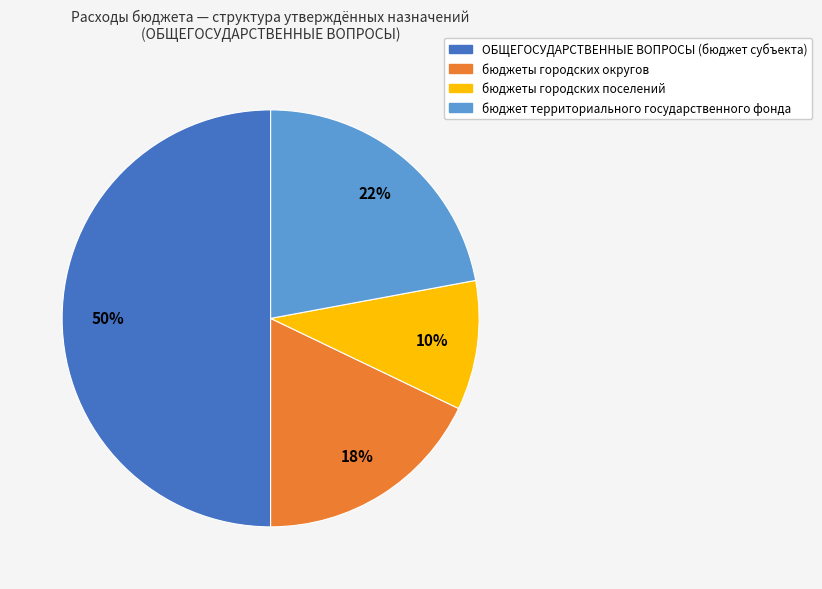

To the nearest percent, what is the difference between the бюджеты городских поселений and бюджет территориального государственного фонда slice percentages?

12%